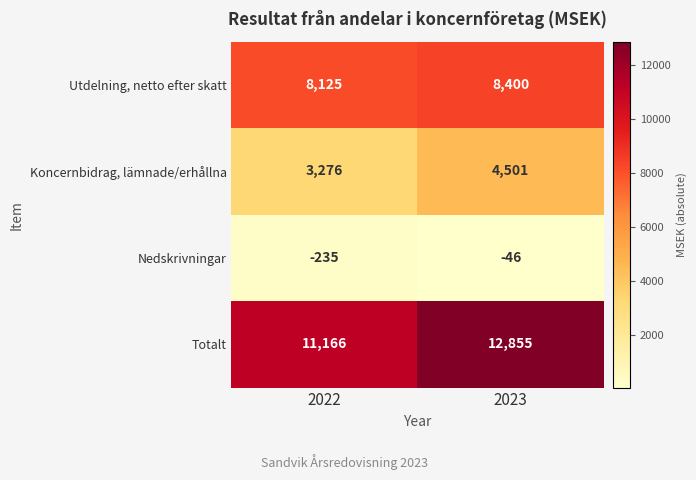

Where is Nedskrivningar nearest to the value -140?

2023